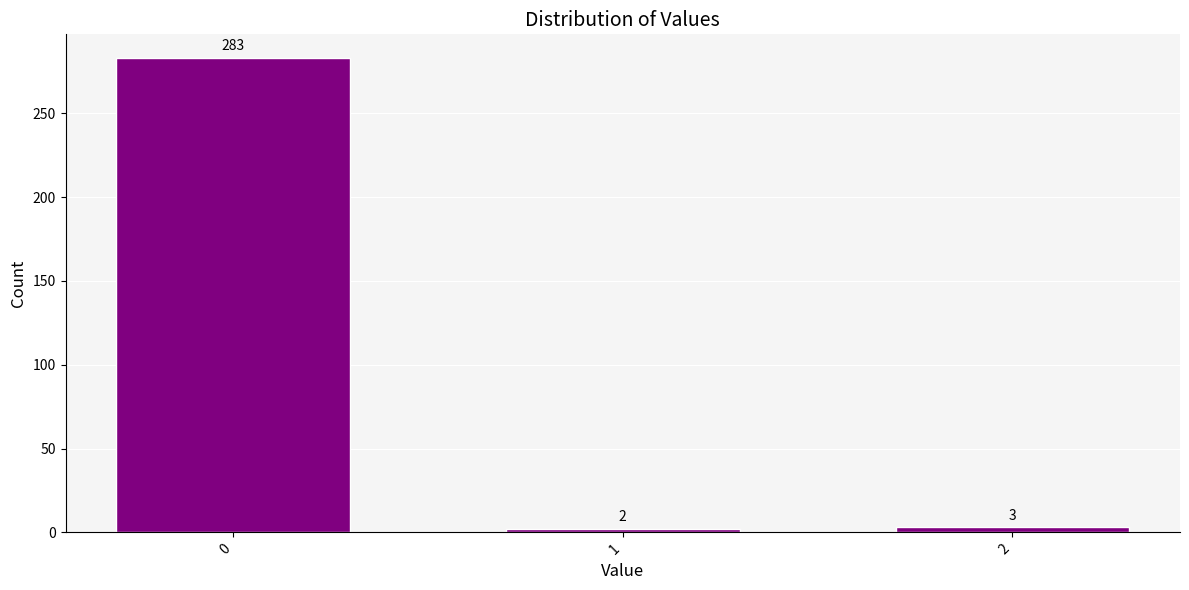

Reading right to left, transcribe all the data shown in this chart.

2=3	1=2	0=283